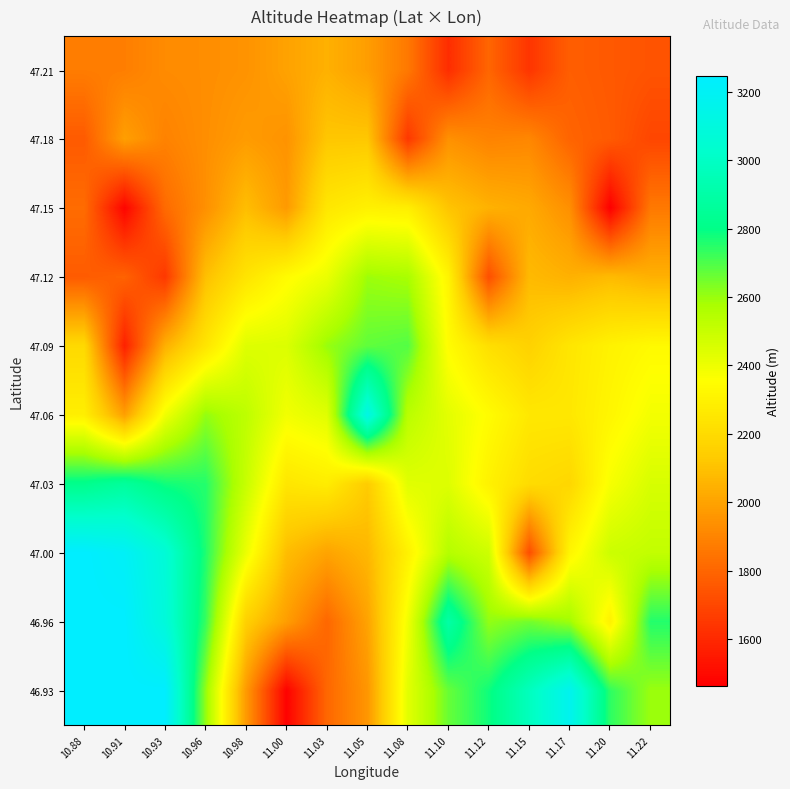

At how many categories does at least one series exceed 2346?

15